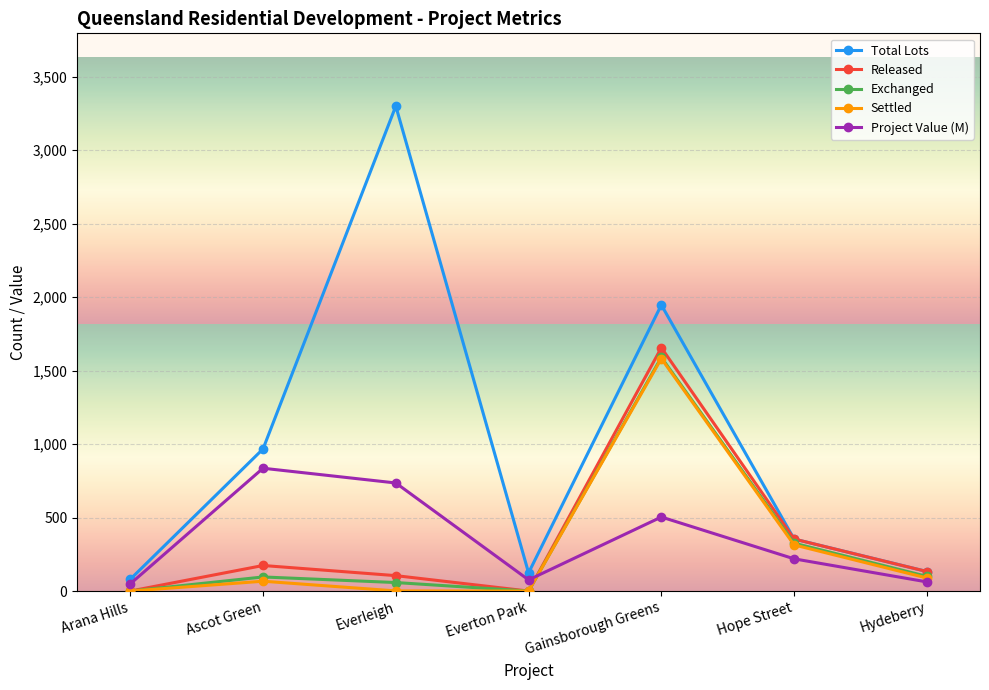

What are all the series names shown in the legend?

Total Lots, Released, Exchanged, Settled, Project Value (M)